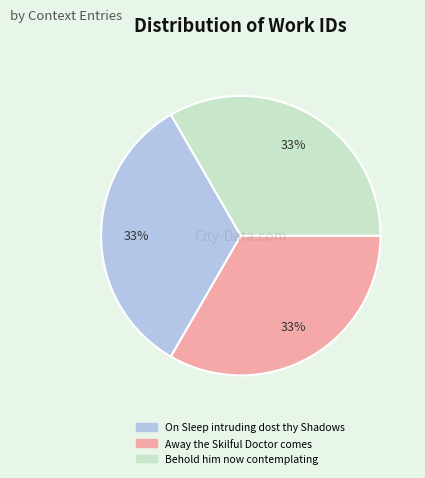

Is it true that Away the Skilful Doctor comes is 33% of the pie?

True